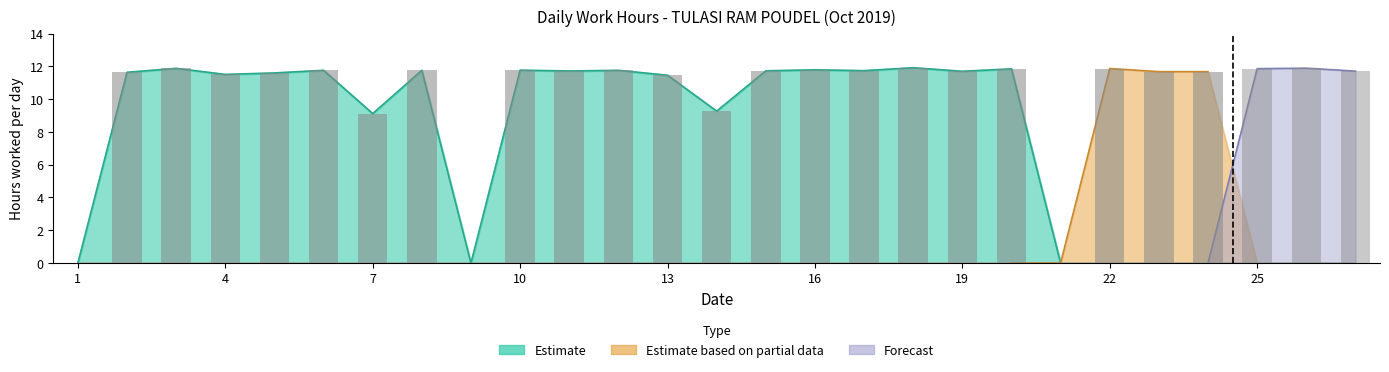

Which series changed the most between 4 and 9?

Estimate